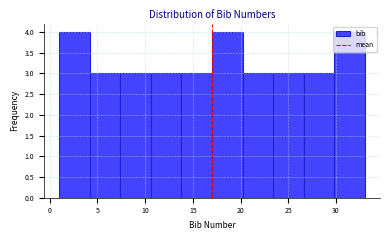

Reading left to right, transcribe this chart: for each bar, give the range it covers on the x-axis and its height. Neither the bar edges nor the heights are printed on the chart, so give them approximately, as read against the axes.

1.0 to 4.2: 4
4.2 to 7.4: 3
7.4 to 10.6: 3
10.6 to 13.8: 3
13.8 to 17.0: 3
17.0 to 20.2: 4
20.2 to 23.4: 3
23.4 to 26.6: 3
26.6 to 29.8: 3
29.8 to 33.0: 4